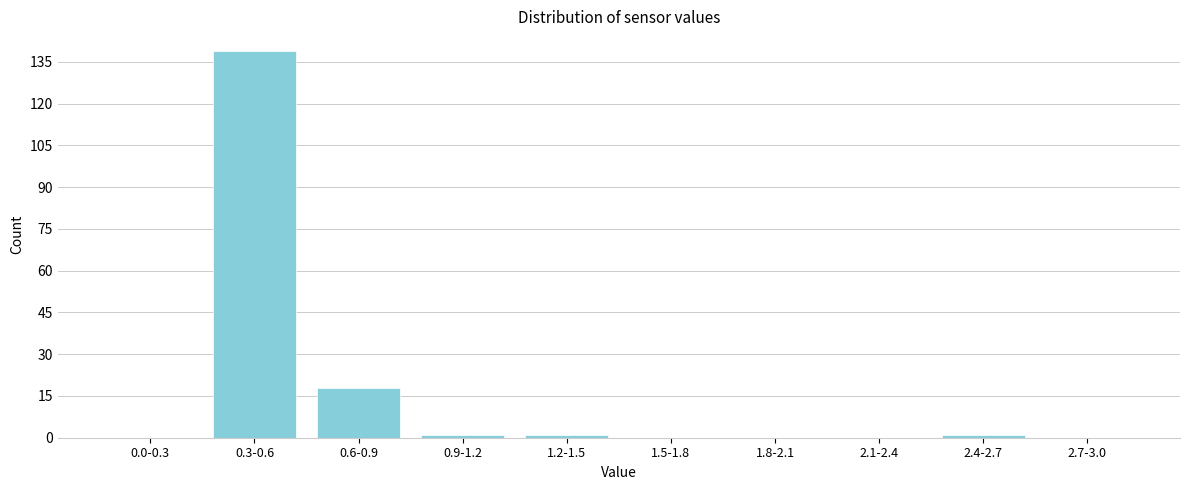

Reading left to right, transcribe all the data shown in this chart.

0.0-0.3=0	0.3-0.6=139	0.6-0.9=18	0.9-1.2=1	1.2-1.5=1	1.5-1.8=0	1.8-2.1=0	2.1-2.4=0	2.4-2.7=1	2.7-3.0=0